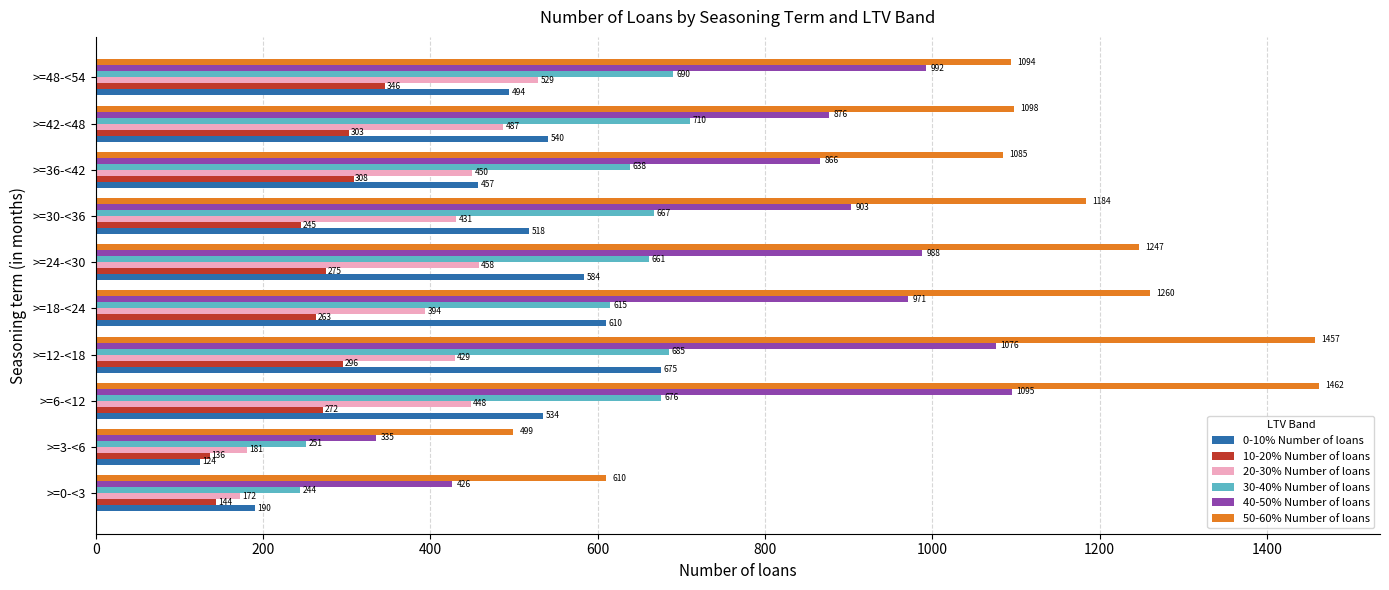

What is the difference between the maximum and minimum values in the 0-10% Number of loans series?

551